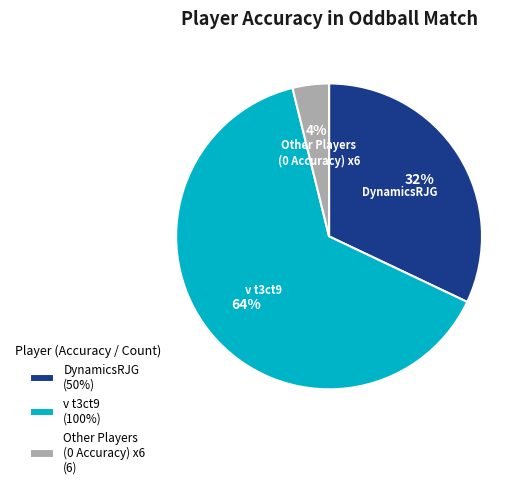

Rank the categories by value from lowest to highest.

Other Players (0 Accuracy) x6 (6), DynamicsRJG (50%), v t3ct9 (100%)